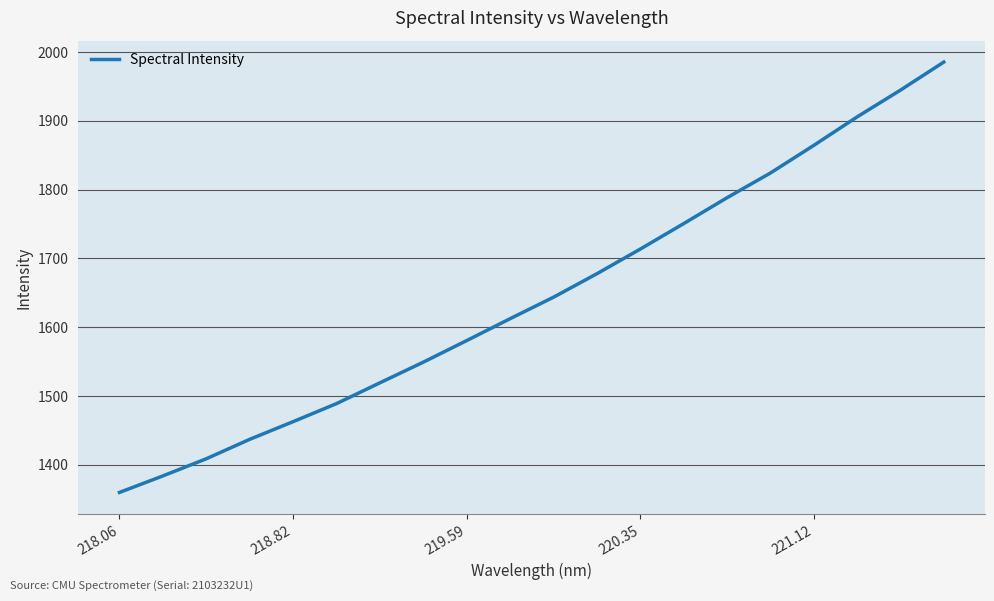

Is this an area chart (filled region under the line)?

No